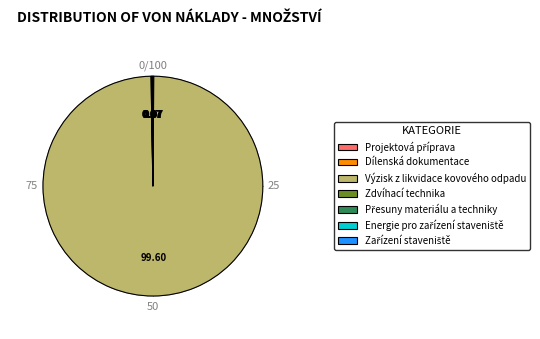

Which category has the biggest portion of the pie?

Výzisk z likvidace kovového odpadu